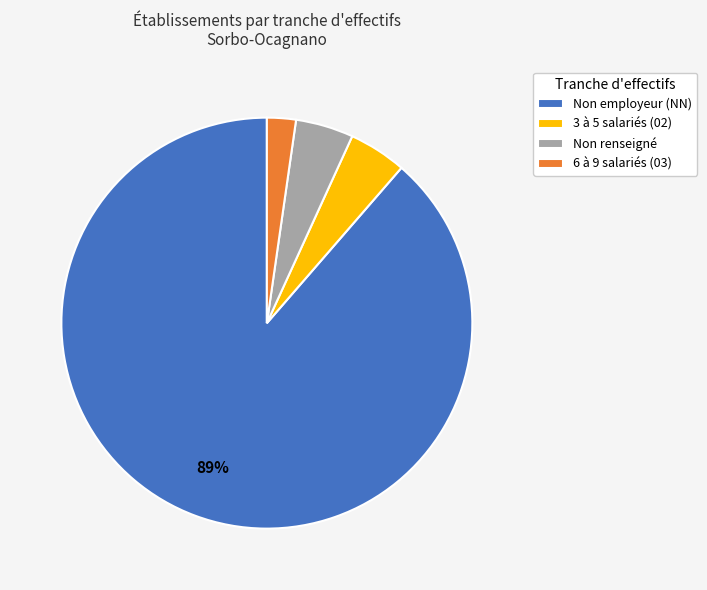

The 3 à 5 salariés (02) slice represents 5% of the pie. True or false?

True